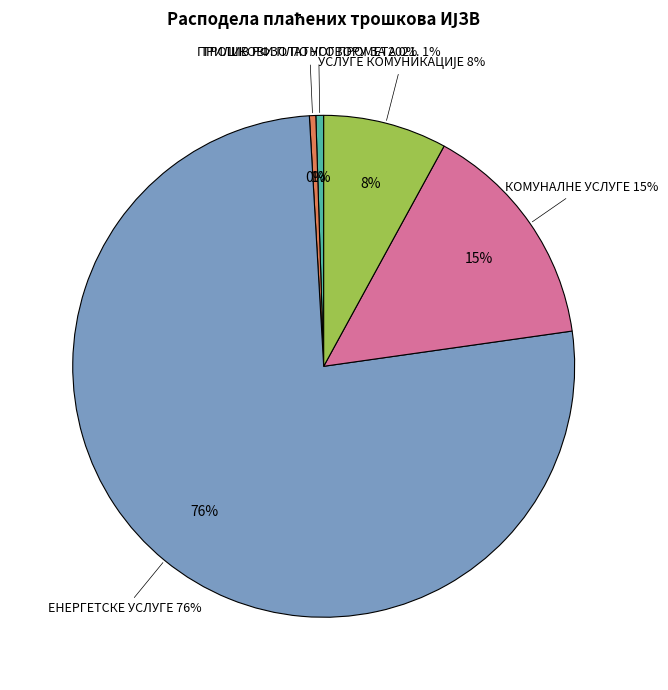

To the nearest percent, what is the difference between the largest and smallest slice percentages?

76%